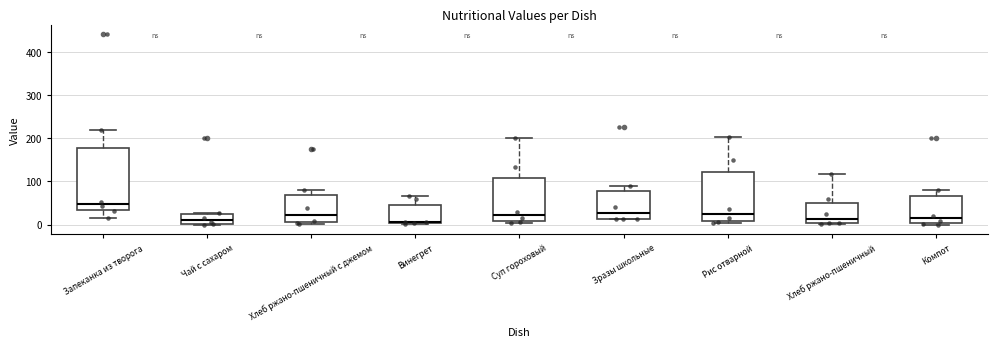

Where does the upper whisker of the box for Запеканка из творога end on the y-axis? The values are not printed on the chart, so give them approximately, as read against the axis.

220